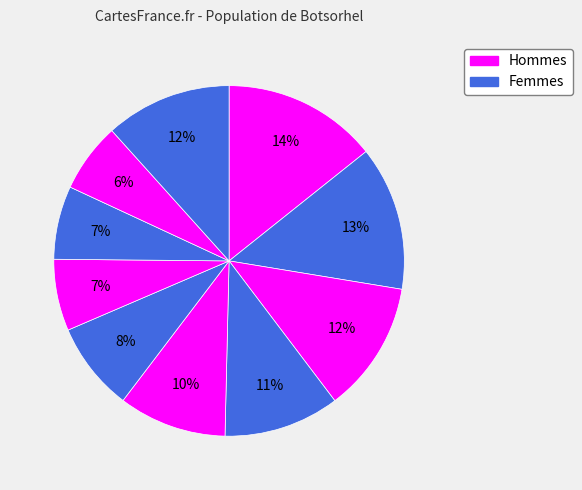

Is there any slice that represents more than half of the pie?

No